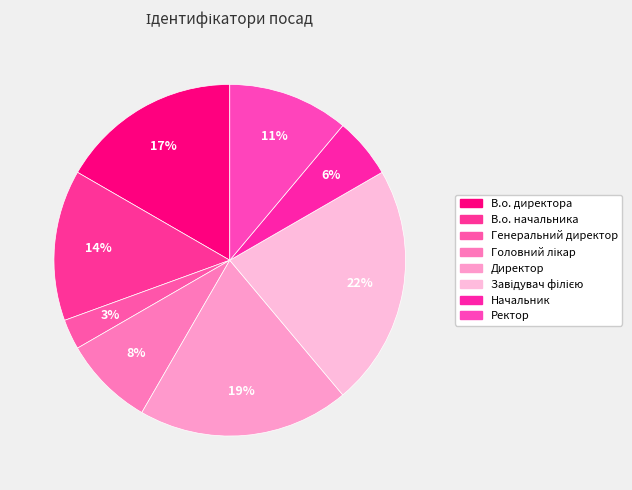

What portion of the pie excludes Генеральний директор?

97.2%